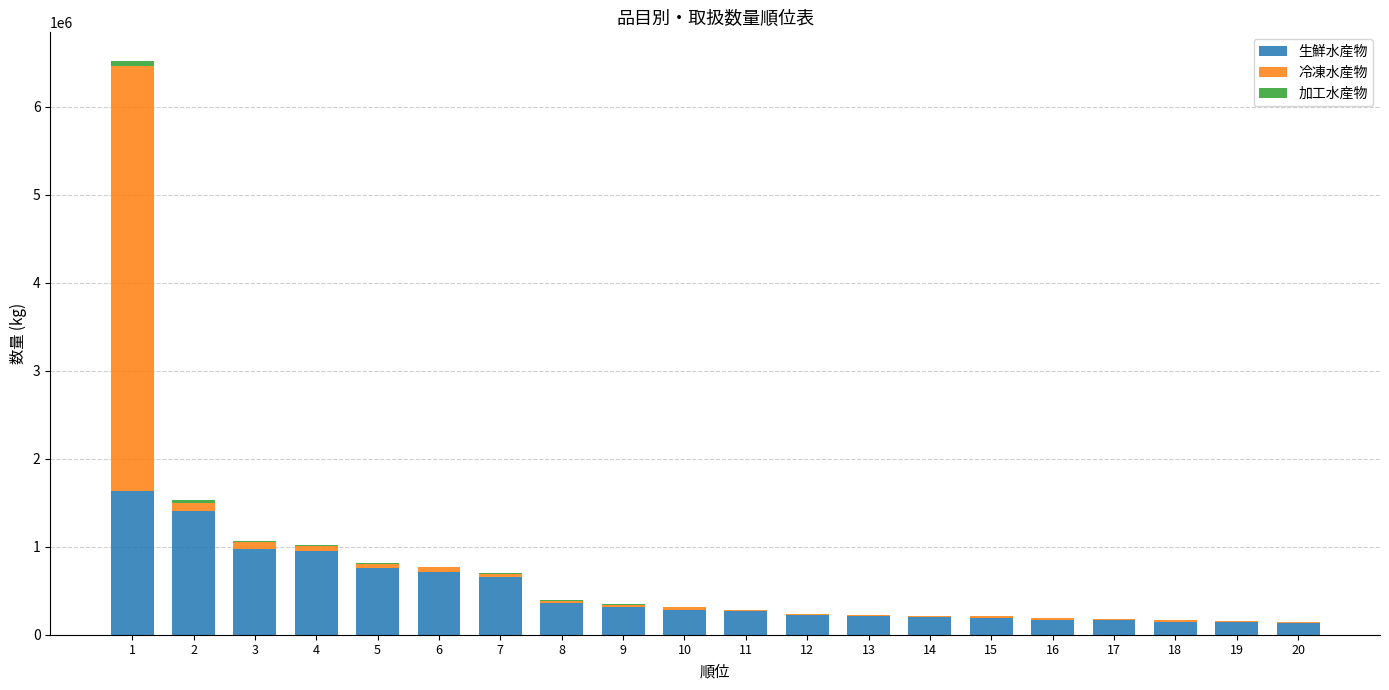

The value of 生鮮水産物 at 8 is 356319. True or false?

True